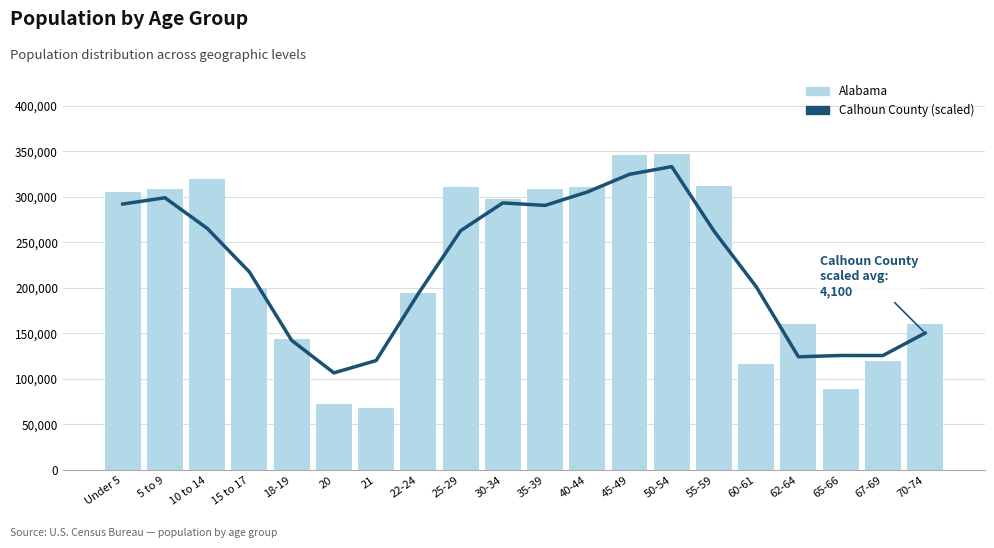

True or false: Calhoun County (scaled) has a value of 201270.9 at 60-61.

True